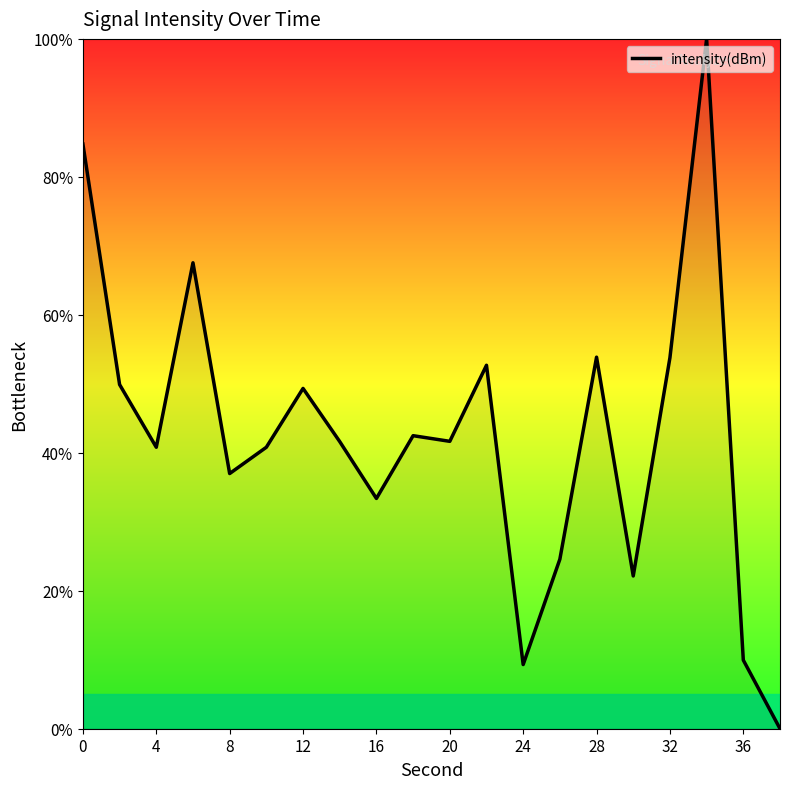

Does the chart display data point markers on the line(s)?

No